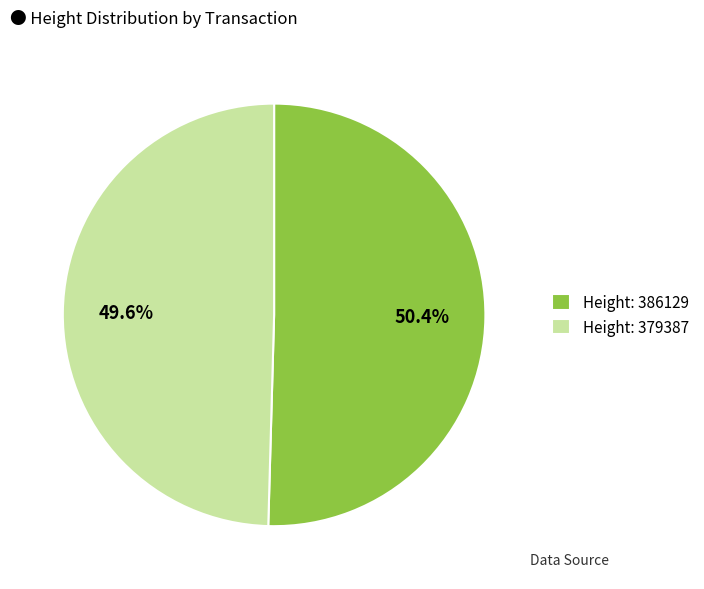

What is the majority slice?

Height: 386129